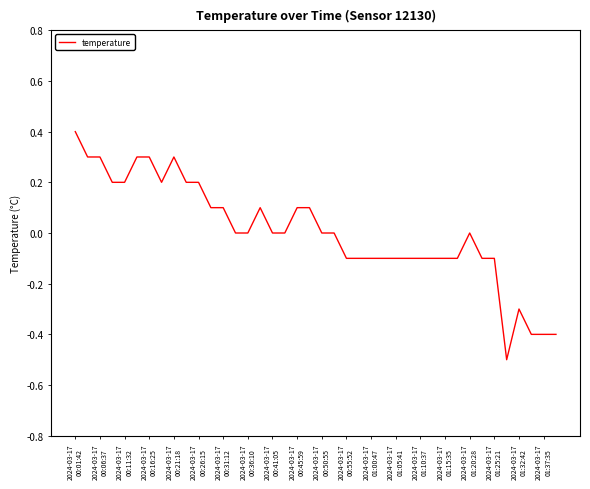

True or false: there are more than 2 points higher than both neighbors.

True